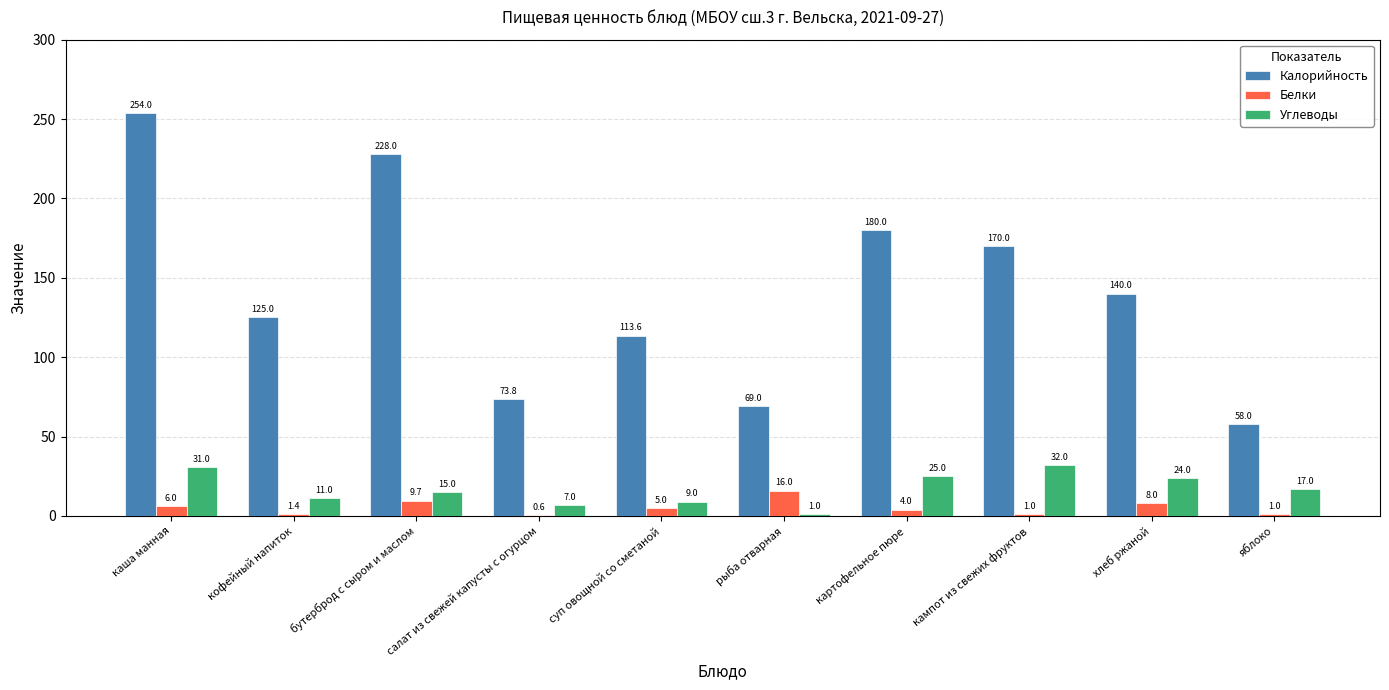

At which category is the sum across all series the highest?

каша манная